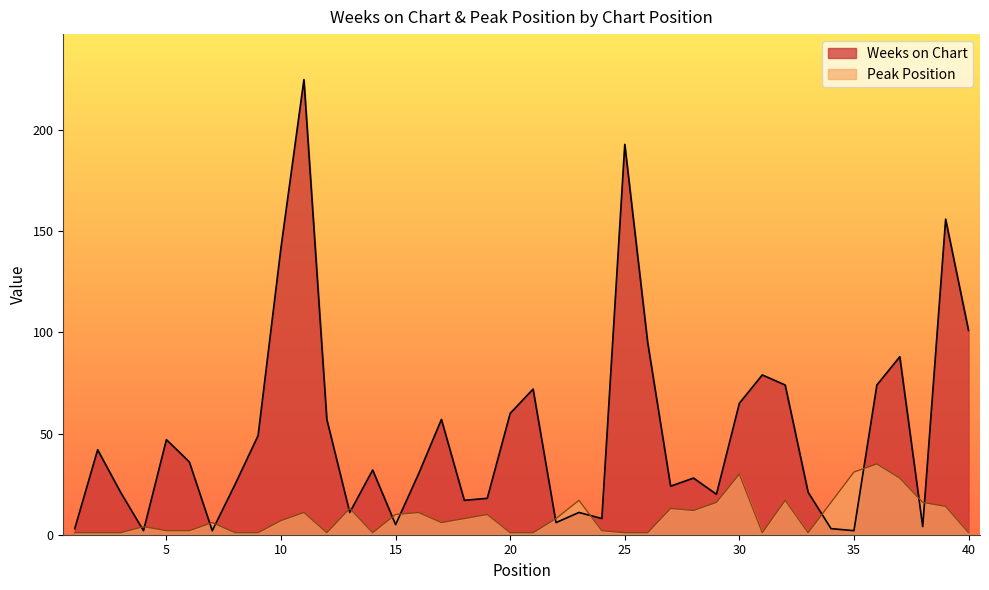

What is the value of the Peak Position point at the 4th from the left?

4